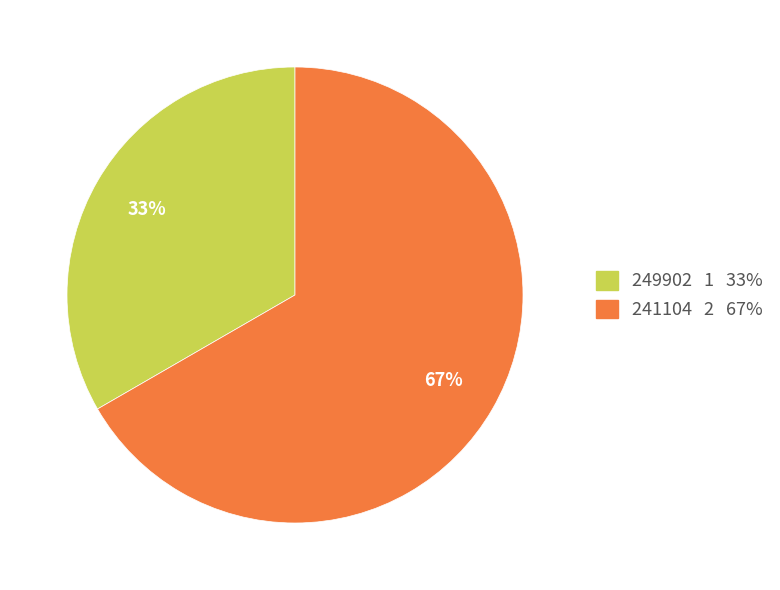

Do 241104 2 67% and 249902 1 33% together represent more than half of the pie?

Yes